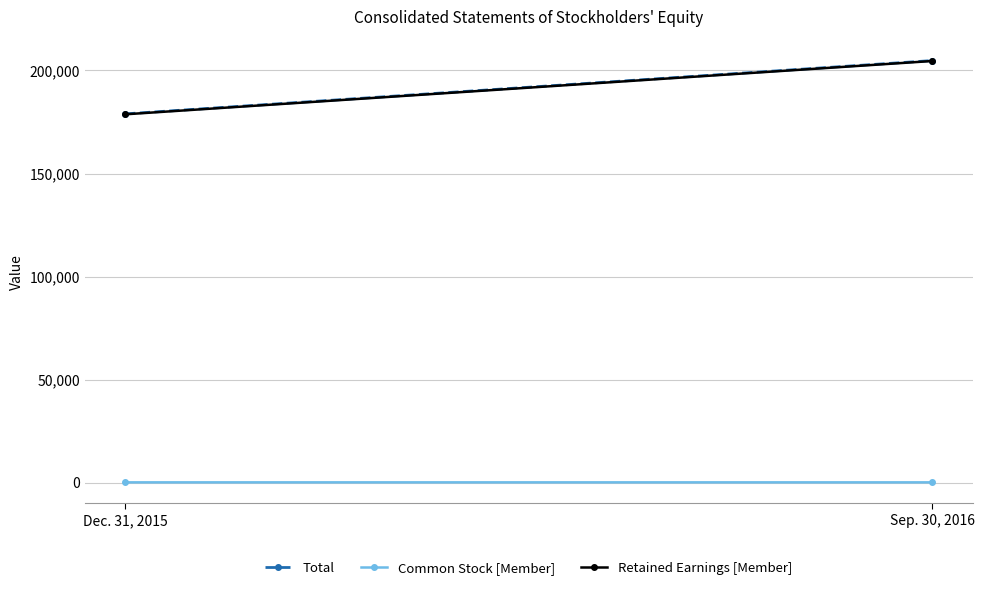

What is the total value across all series at Dec. 31, 2015?

357836